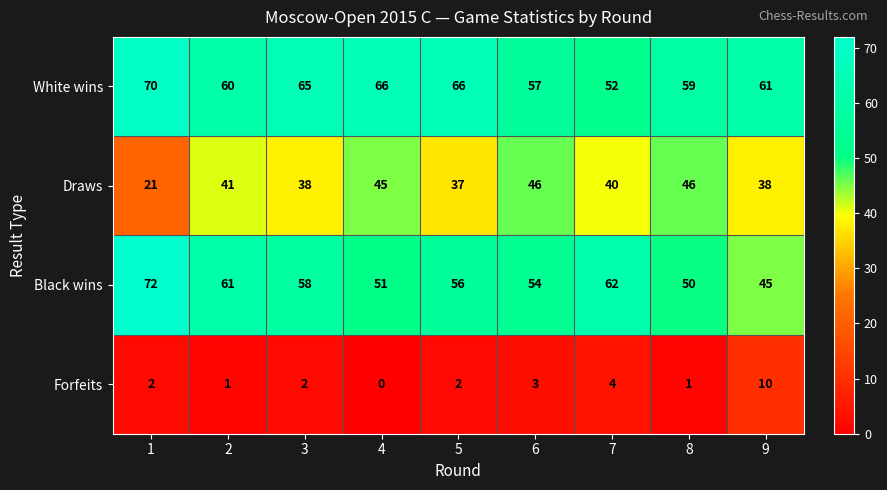

How many values in the White wins series are below 61?

4